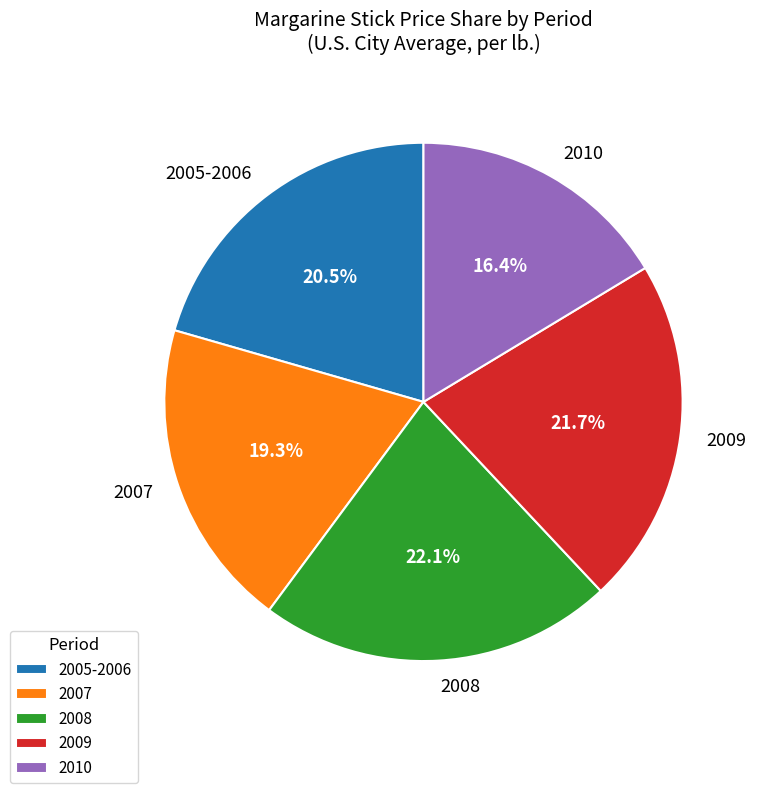

Approximately how many times larger is the value at 2008 compared to 2005-2006?

1.1